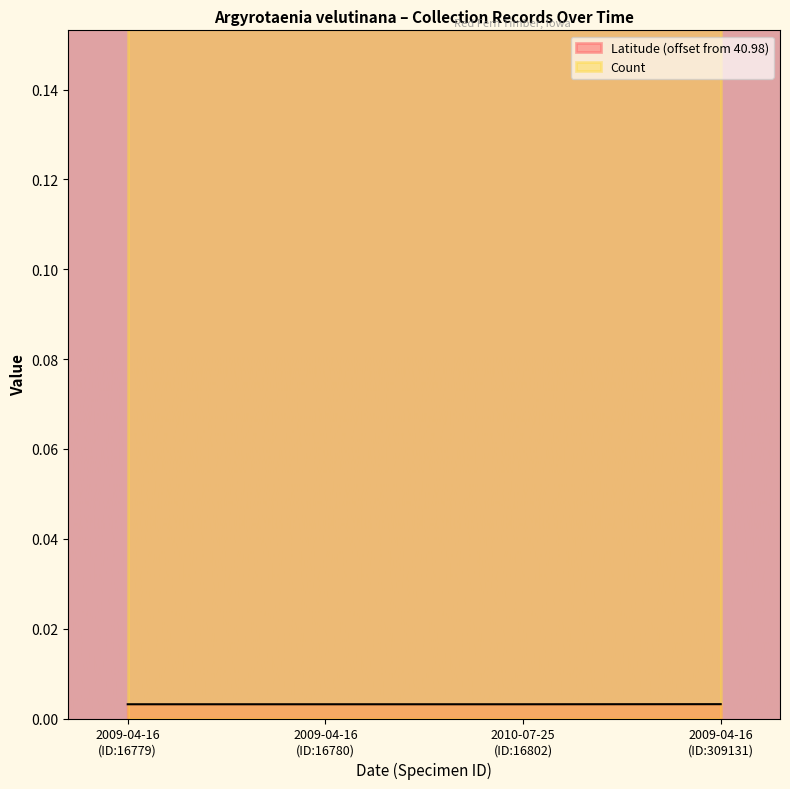

Count the Latitude (offset from 40.98) values in the range 0 to 1.

4